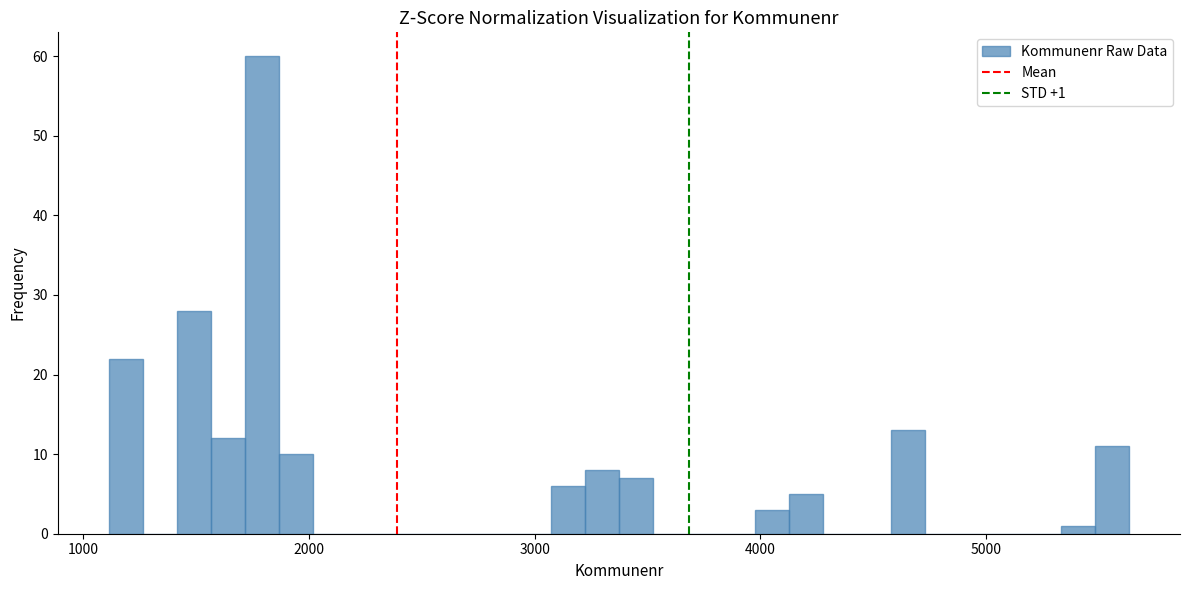

Read against the x-axis, roughly where is the centre of the tallest bar?

1800